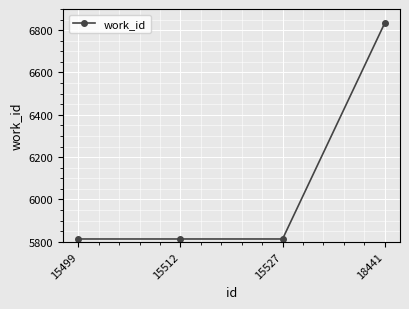

Reading left to right, list all the values displayed in this chart.

15499=5813	15512=5813	15527=5813	18441=6833